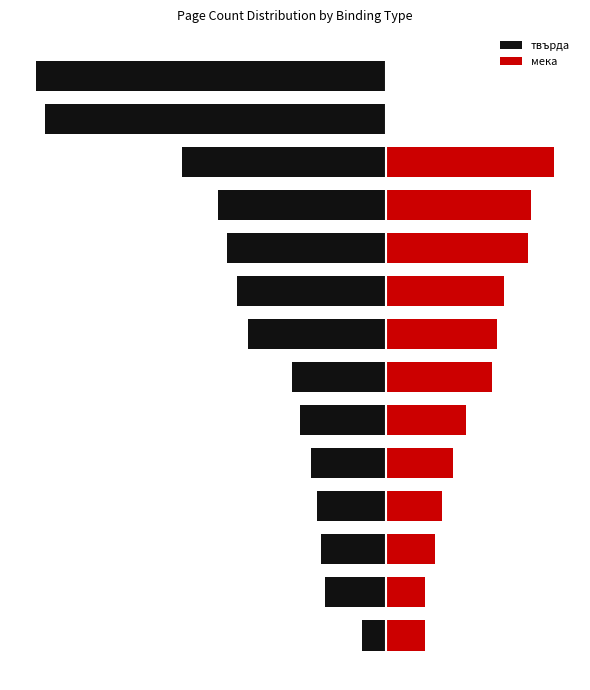

Reading left to right, list all the values displayed in this chart.

твърда: 0=-73	1=-186	2=-200	3=-212	4=-232	5=-264	6=-290	7=-424	8=-458	9=-490	10=-518	11=-630	12=-1052	13=-1080
мека: 0=120	1=120	2=152	3=174	4=207	5=248	6=328	7=344	8=364	9=440	10=448	11=520	12=0	13=0